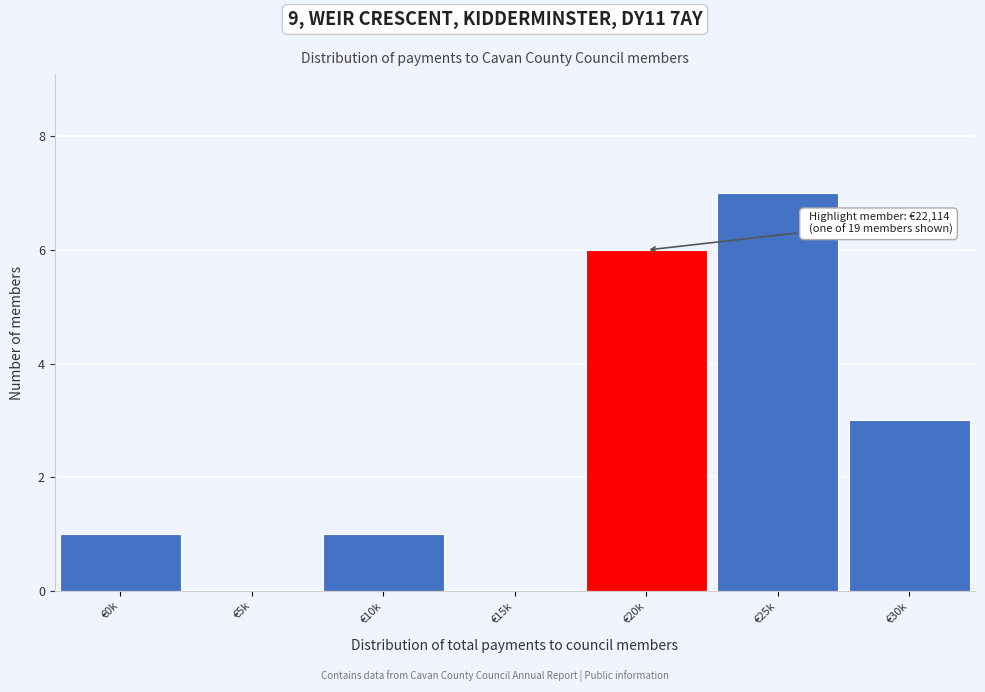

Reading right to left, list all the values displayed in this chart.

€30k=3	€25k=7	€20k=6	€15k=0	€10k=1	€5k=0	€0k=1